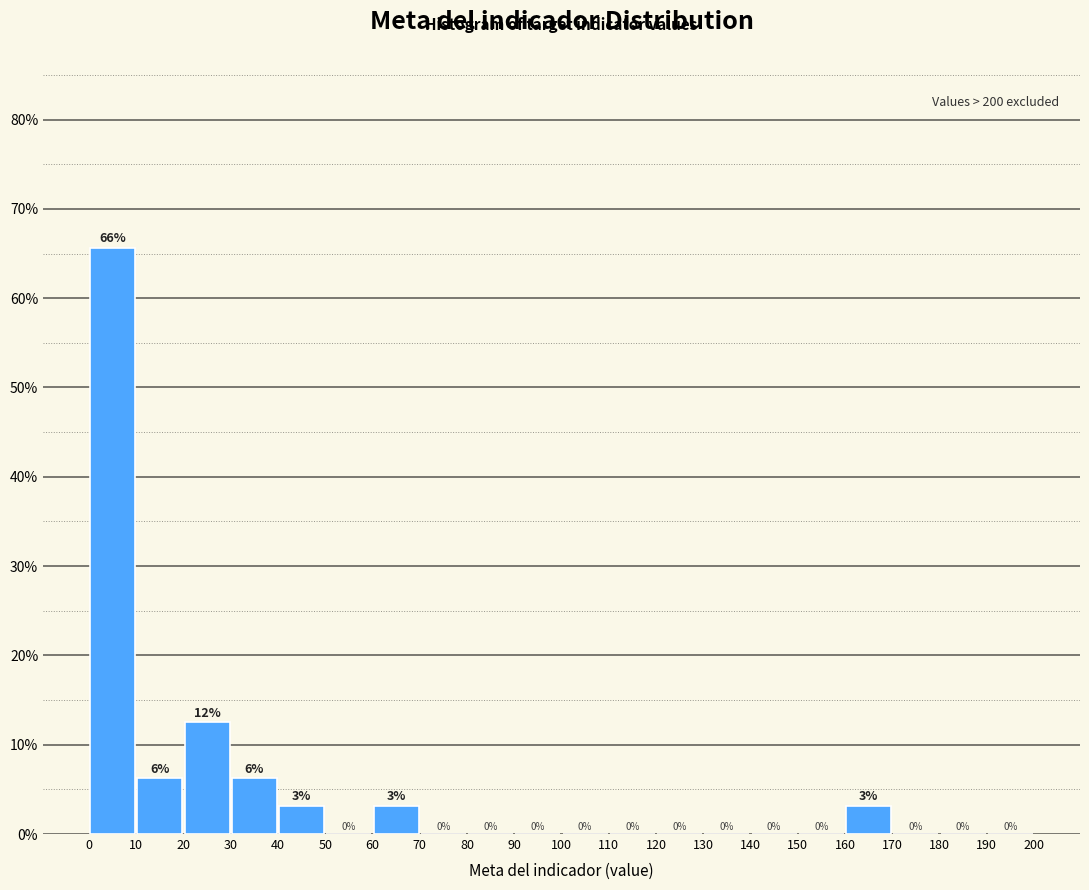

Which range on the x-axis has the tallest bar?

0 to 10